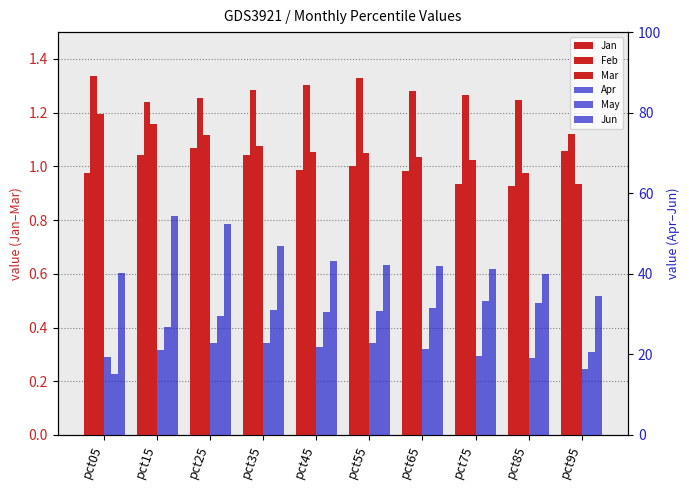

Which series has the largest total across all categories?

Jun